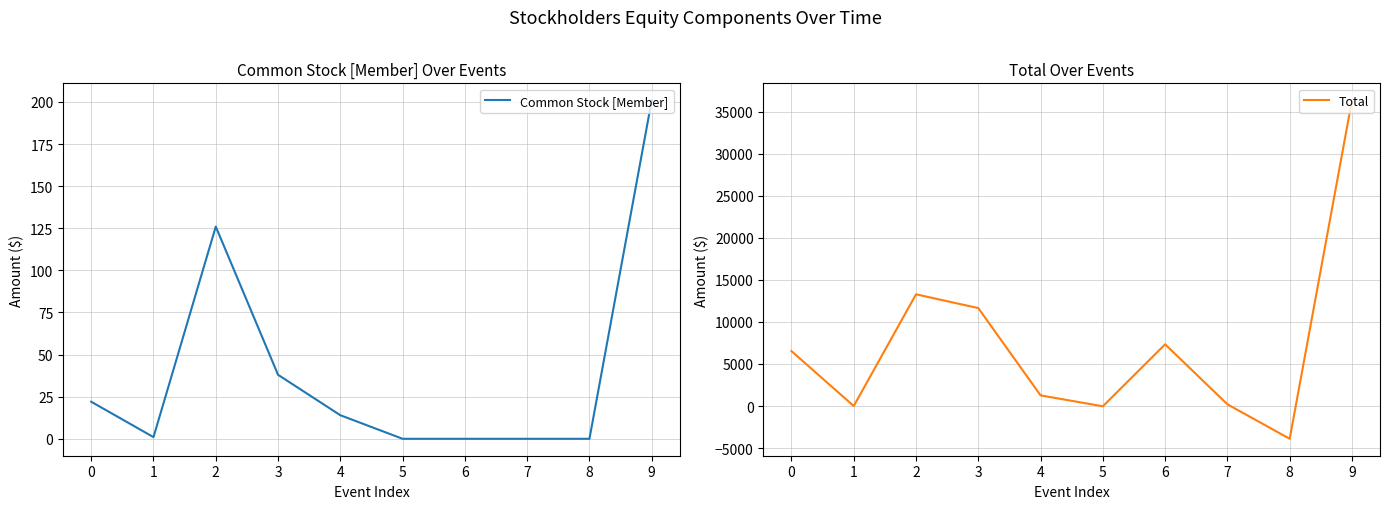

What is the value of the Total point at the 6th from the left?

-28